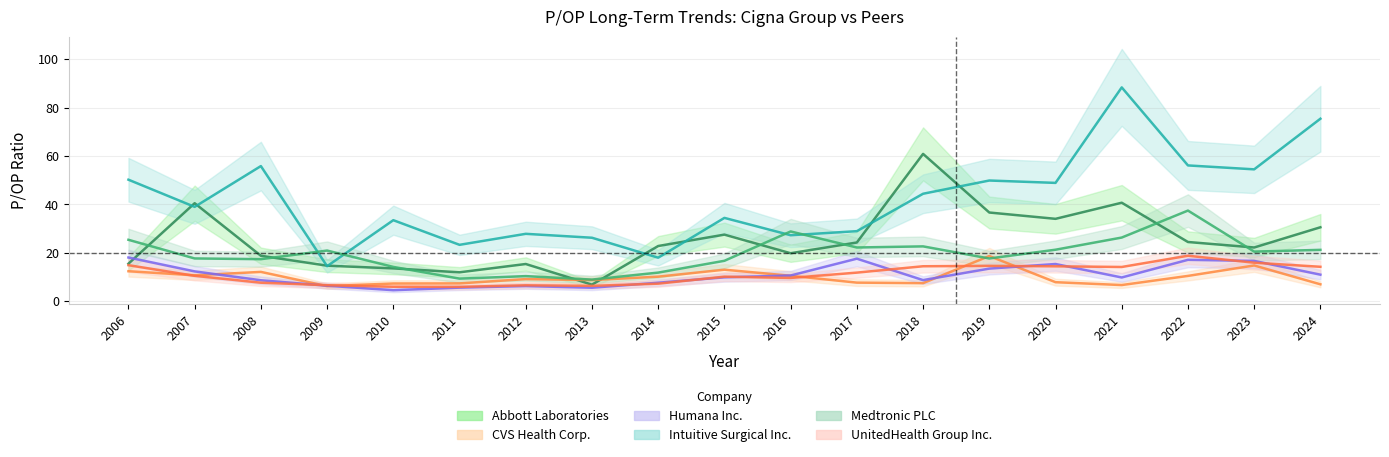

How many lines are shown in the chart?

6